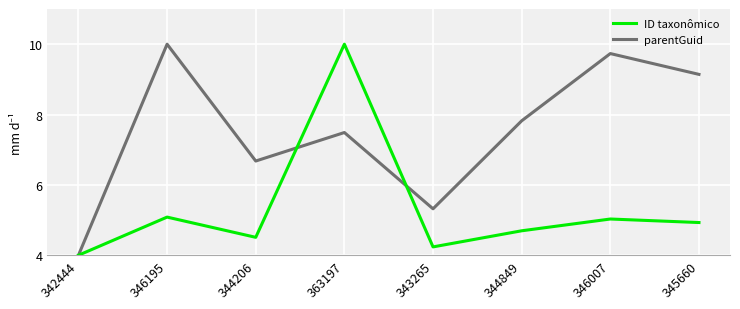

Is it true that parentGuid equals 4.0 at 342444?

True